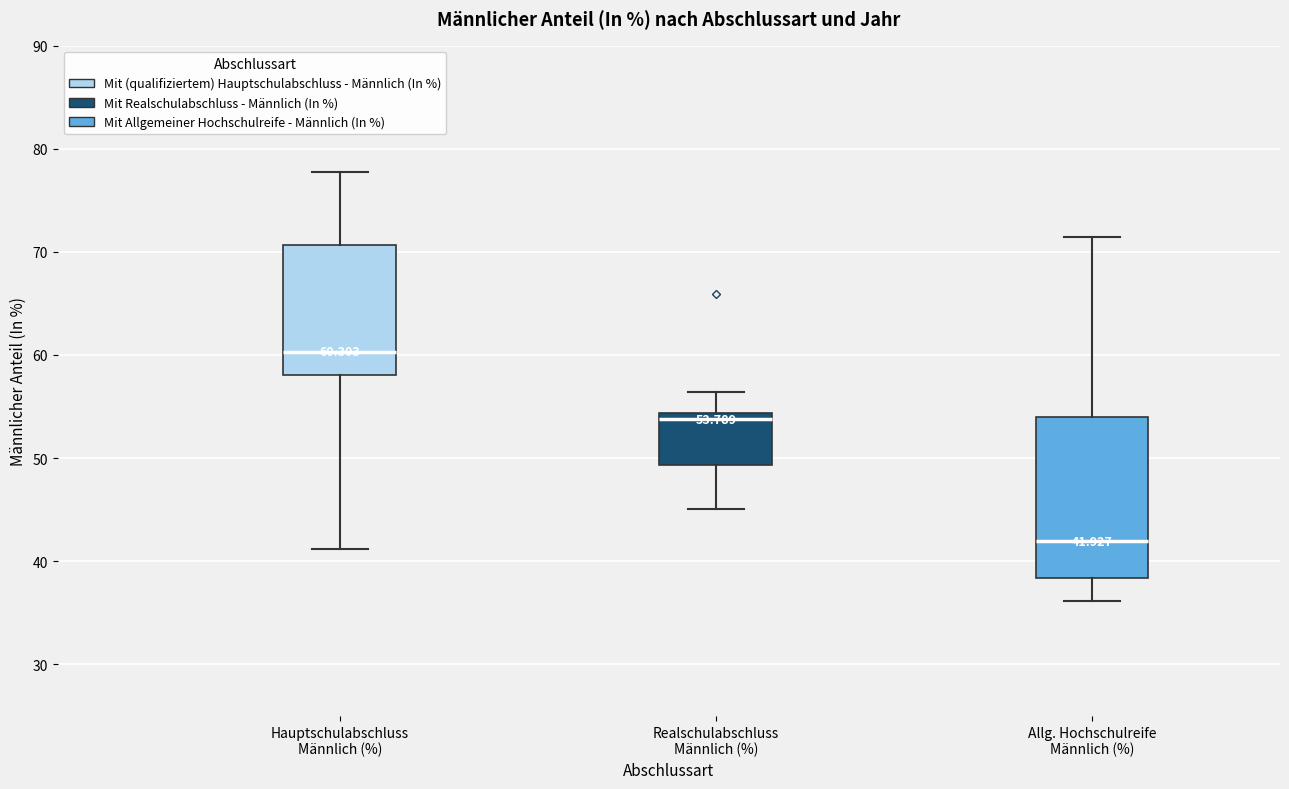

Which box has the highest median line?

Hauptschulabschluss Männlich (%)